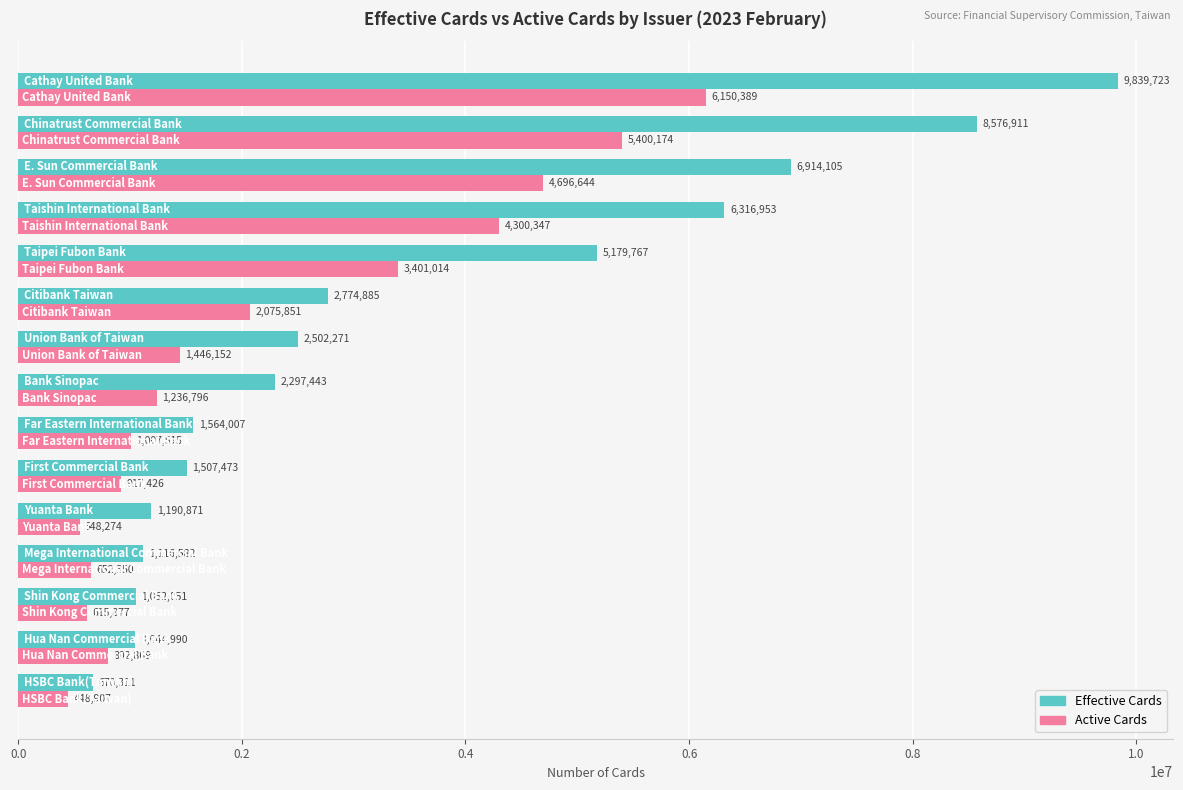

Which series has the largest range (max minus min)?

Effective Cards